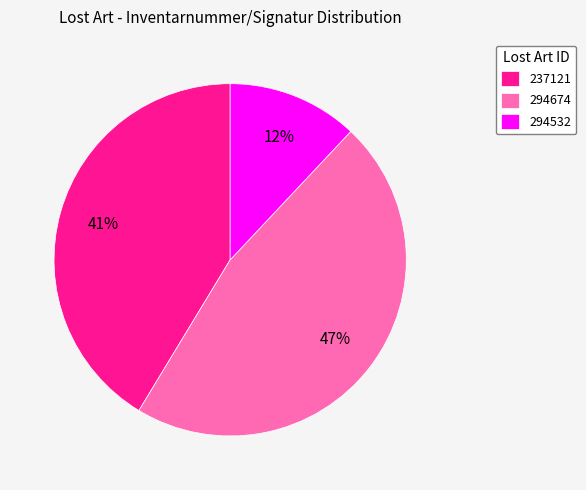

Do 294674 and 237121 together represent more than half of the pie?

Yes